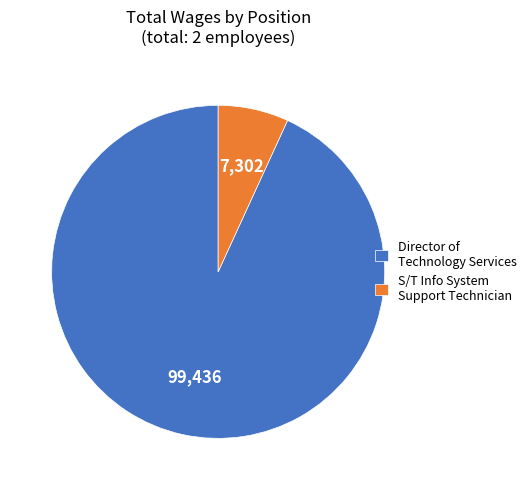

Does any single category account for the majority?

Yes